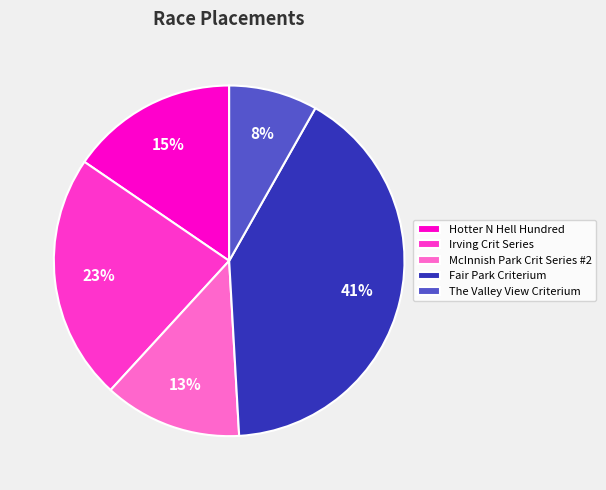

To the nearest percent, what portion does Hotter N Hell Hundred represent?

15%